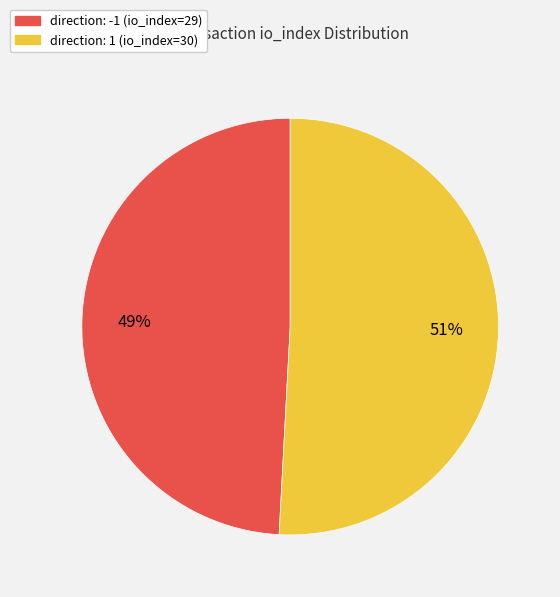

Which slice is the largest?

direction: 1 (io_index=30)